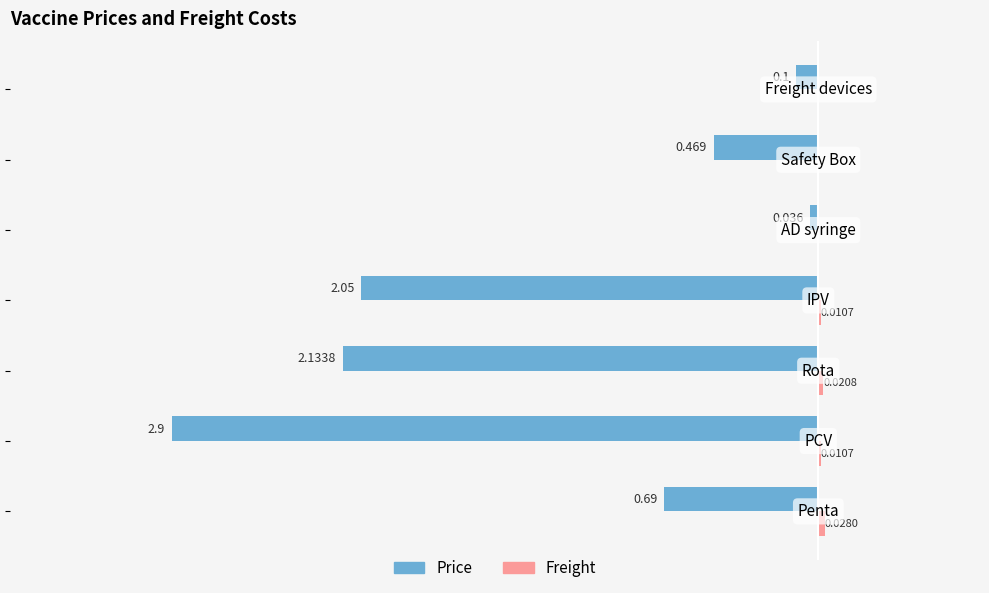

Are the bars horizontal?

Yes